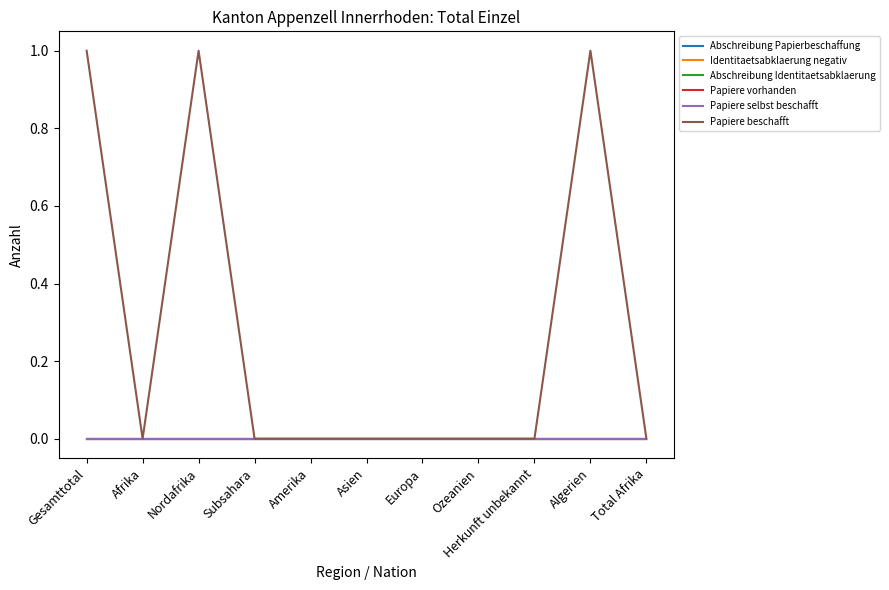

Is the value of Abschreibung Identitaetsabklaerung at Afrika greater than the value of Papiere beschafft at Europa?

No